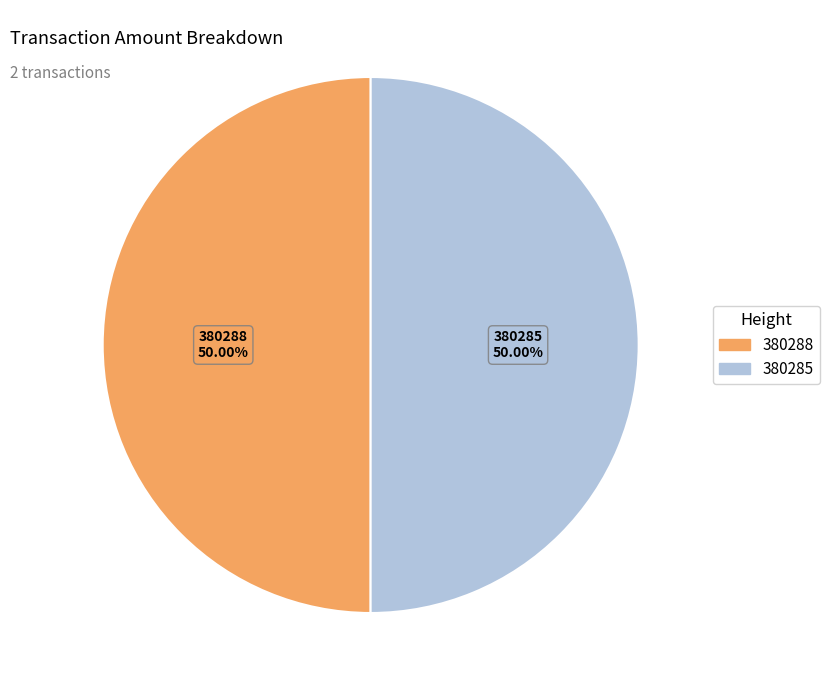

How many segments does this pie chart have?

2